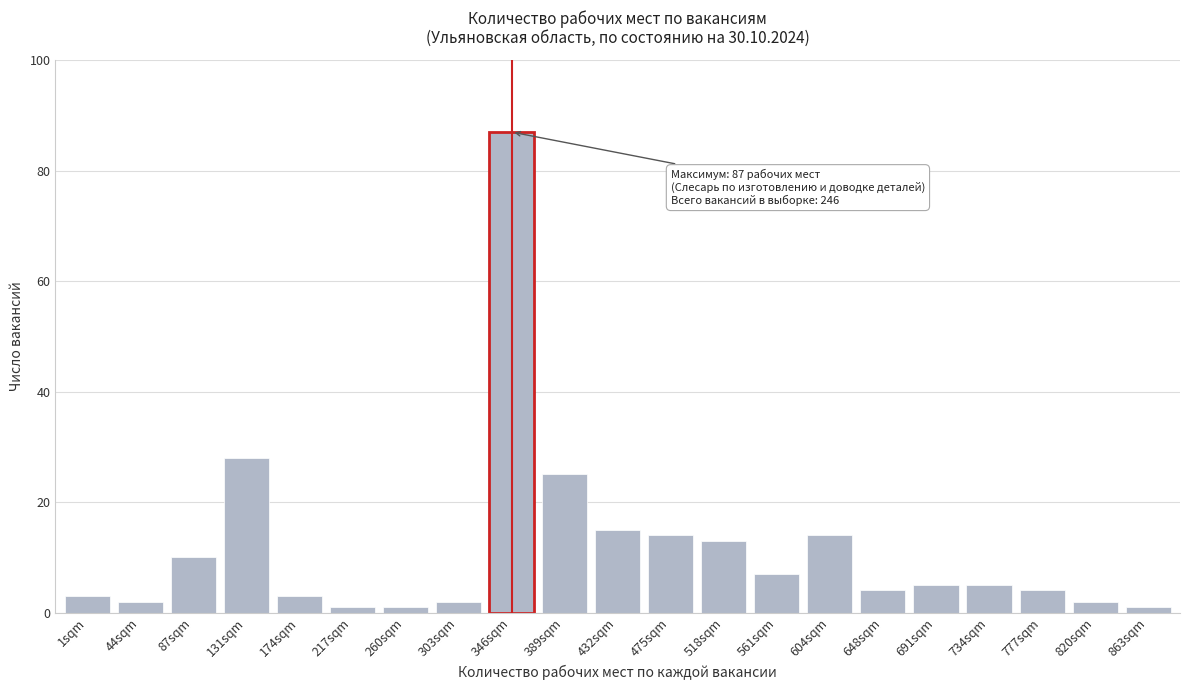

Reading left to right, transcribe all the data shown in this chart.

1sqm=3	44sqm=2	87sqm=10	131sqm=28	174sqm=3	217sqm=1	260sqm=1	303sqm=2	346sqm=87	389sqm=25	432sqm=15	475sqm=14	518sqm=13	561sqm=7	604sqm=14	648sqm=4	691sqm=5	734sqm=5	777sqm=4	820sqm=2	863sqm=1